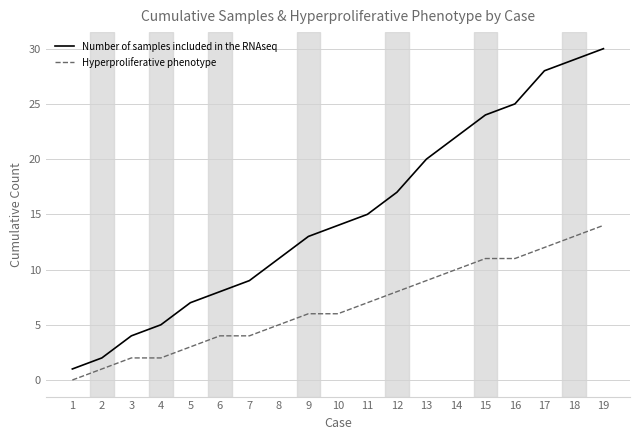

What is the average value of the Hyperproliferative phenotype series?

7